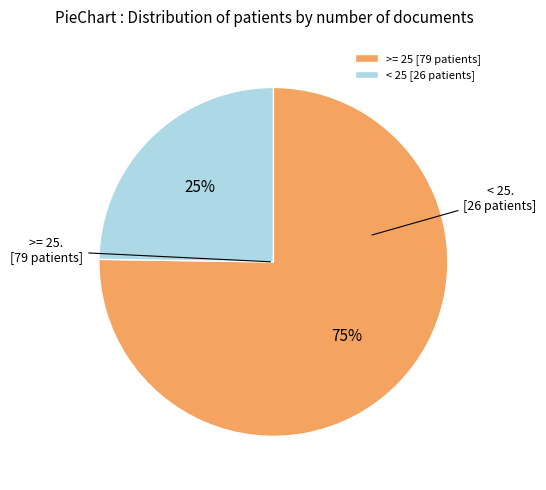

Do >= 25 [79 patients] and < 25 [26 patients] together represent more than half of the pie?

Yes